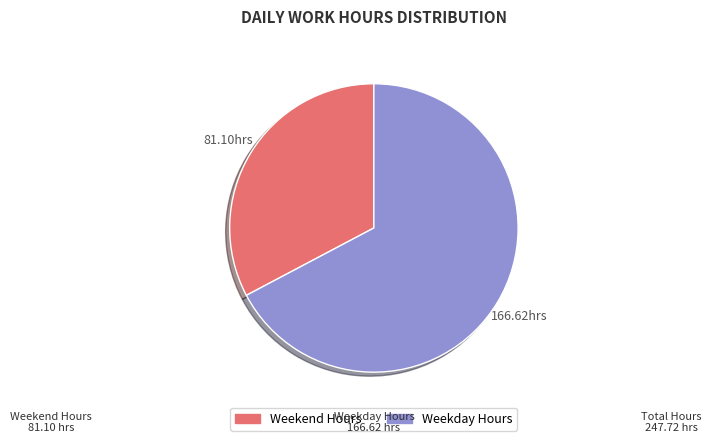

Is there any slice that represents more than half of the pie?

Yes